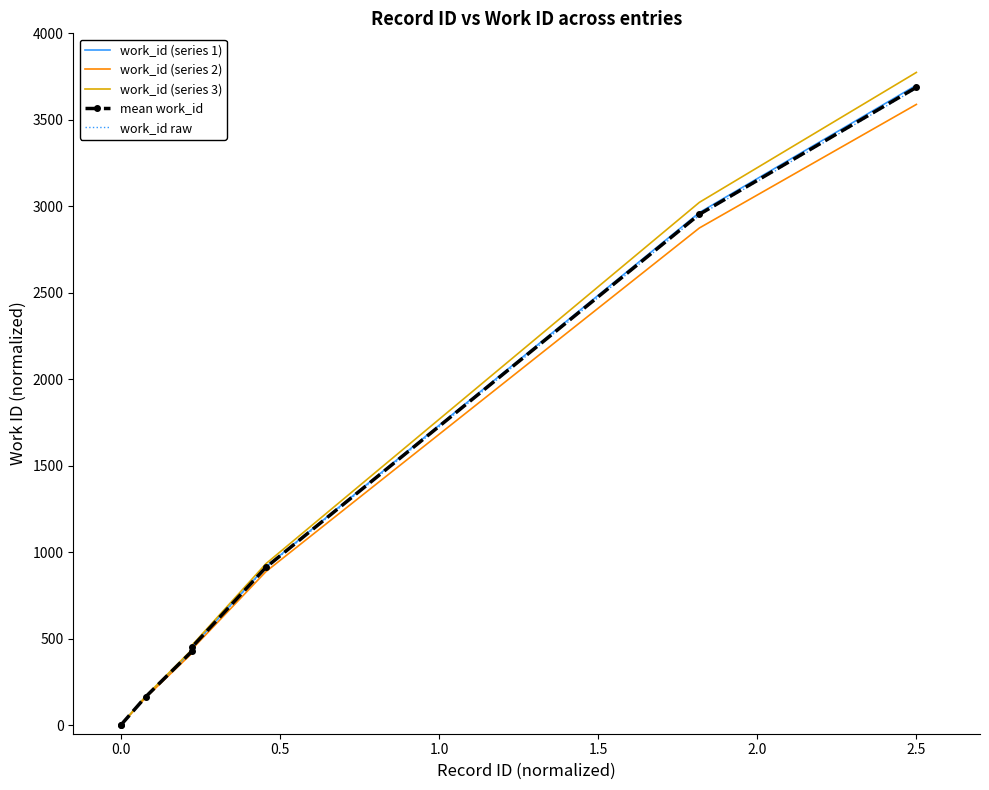

What is the difference between the maximum and minimum values in the work_id (series 1) series?

3700.0